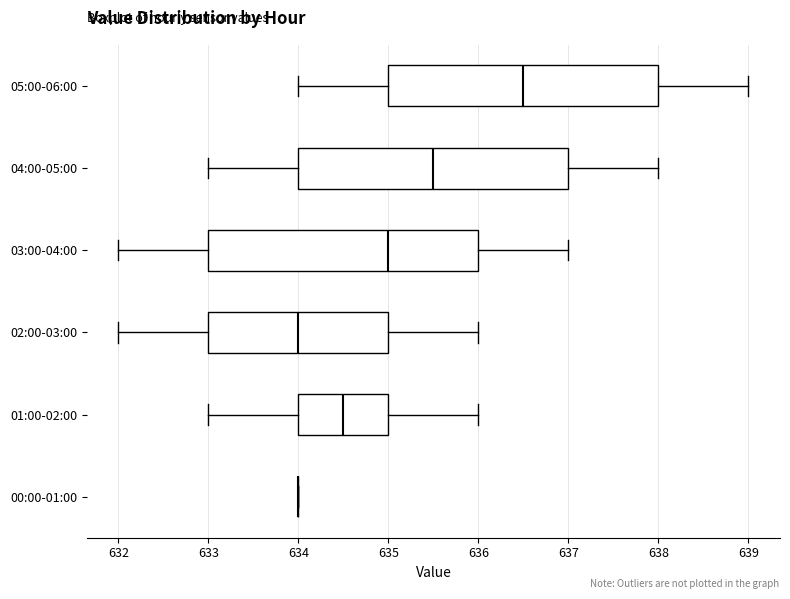

Reading bottom to top, transcribe this box plot: for each box, give where its median line is, the range the box spans, and where its two whiskers end, as read against the x-axis. The values are not printed on the chart, so give them approximately, as read against the axis.

00:00-01:00: box collapsed to a line at 634.0, whiskers 634.0 to 634.0
01:00-02:00: median 634.5, box 634.0 to 635.0, whiskers 633.0 to 636.0
02:00-03:00: median 634.0, box 633.0 to 635.0, whiskers 632.0 to 636.0
03:00-04:00: median 635.0, box 633.0 to 636.0, whiskers 632.0 to 637.0
04:00-05:00: median 635.5, box 634.0 to 637.0, whiskers 633.0 to 638.0
05:00-06:00: median 636.5, box 635.0 to 638.0, whiskers 634.0 to 639.0